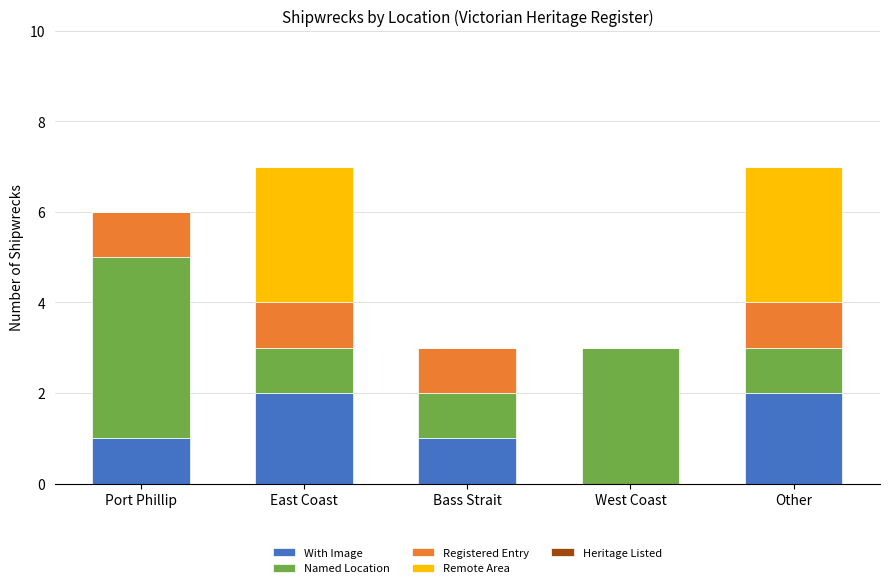

Are the bars horizontal?

No